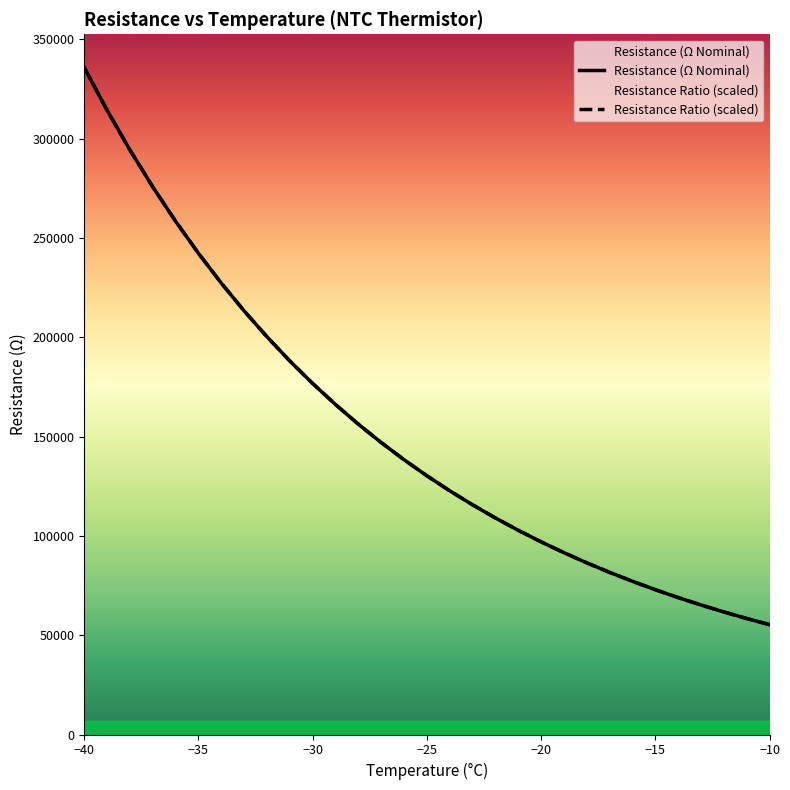

Does the chart display data point markers on the line(s)?

No